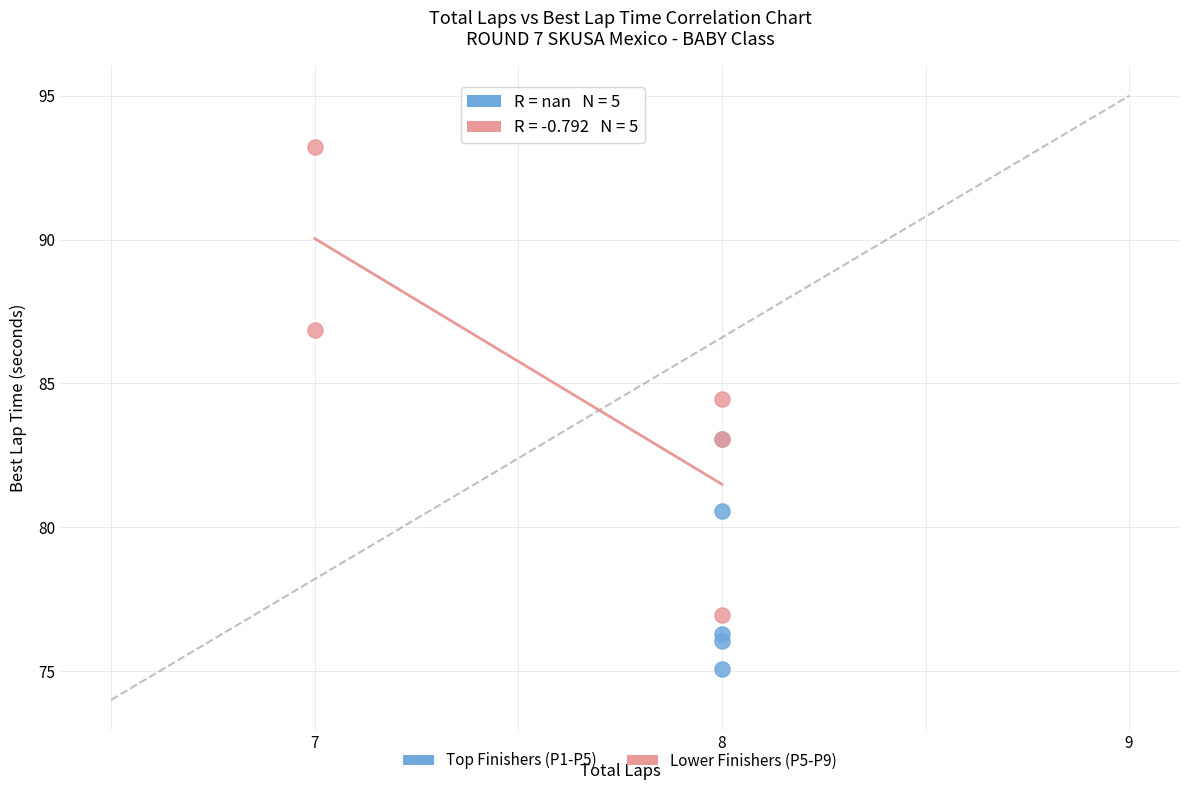

Which series contains the lowest Y value?

Top Finishers (P1-P5)